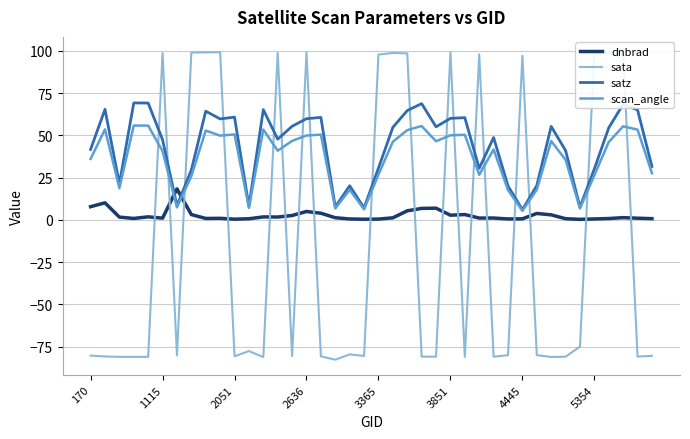

What is the minimum value for scan_angle?

5.3